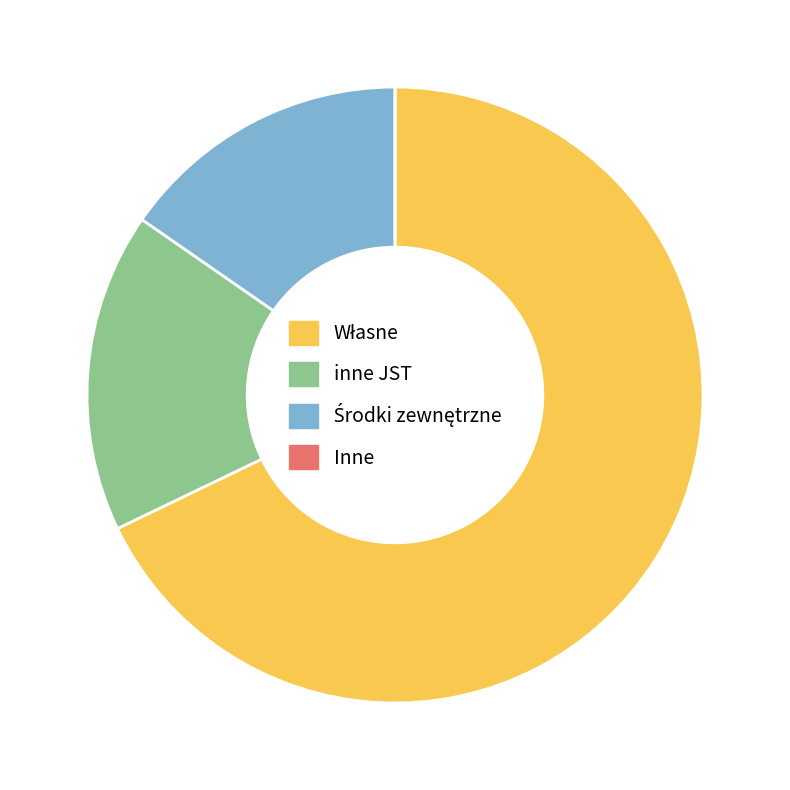

True or false: inne JST accounts for 17% of the total.

True